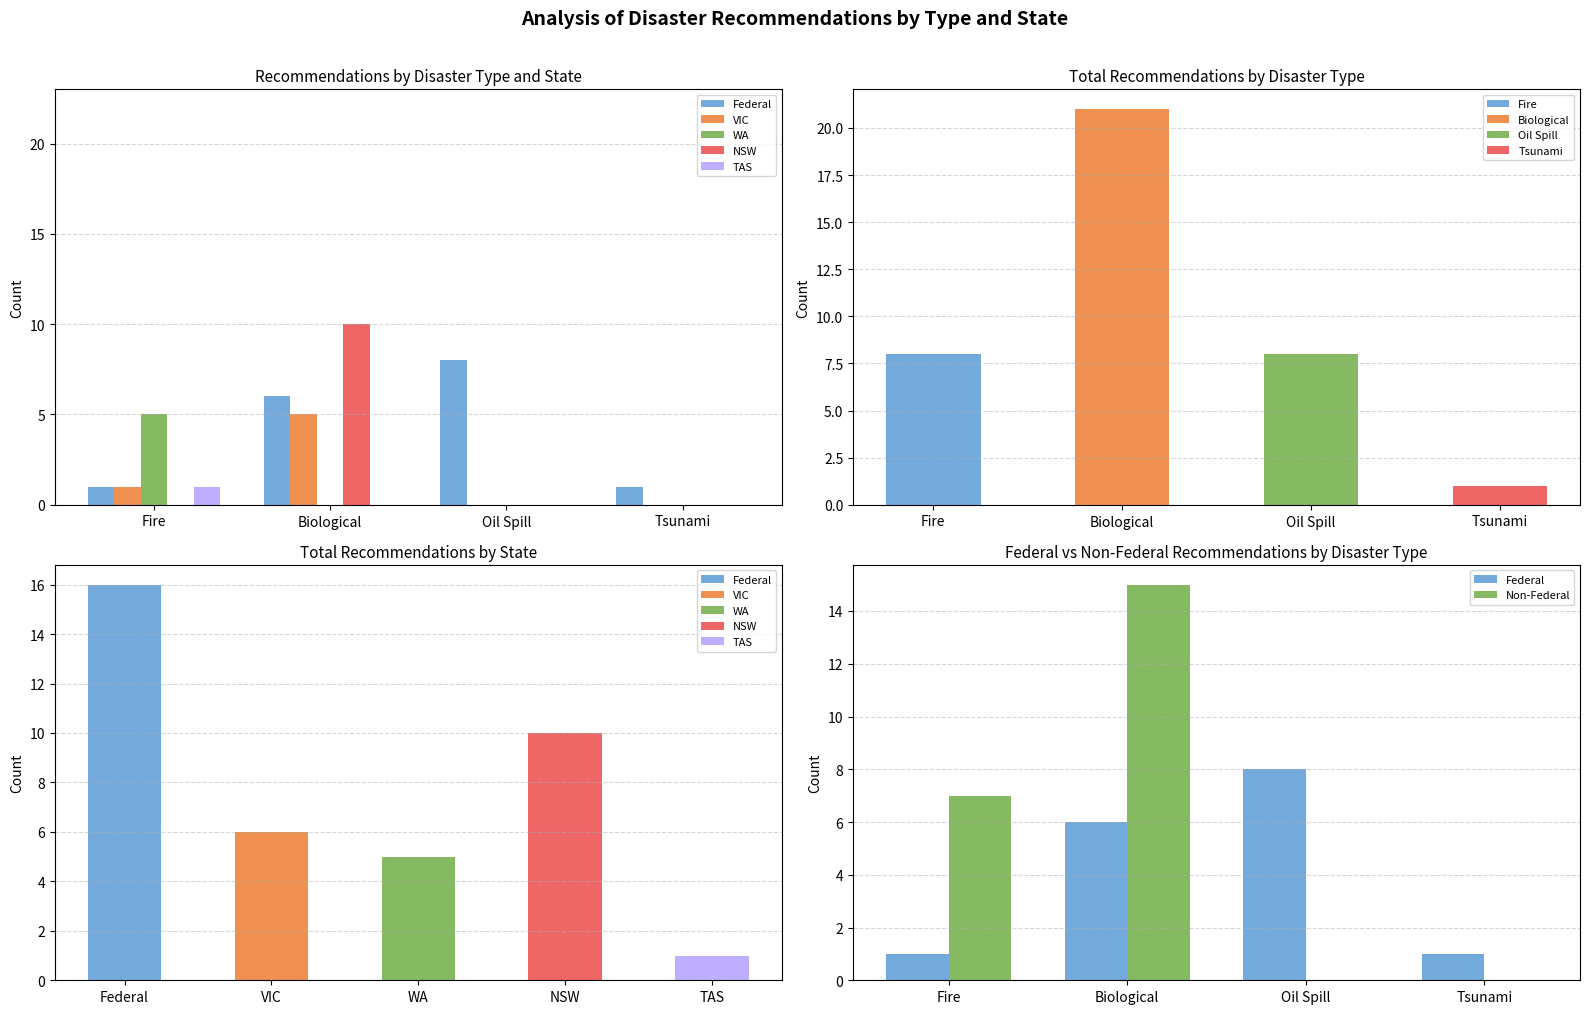

The WA series shows -2 at Biological. True or false?

False